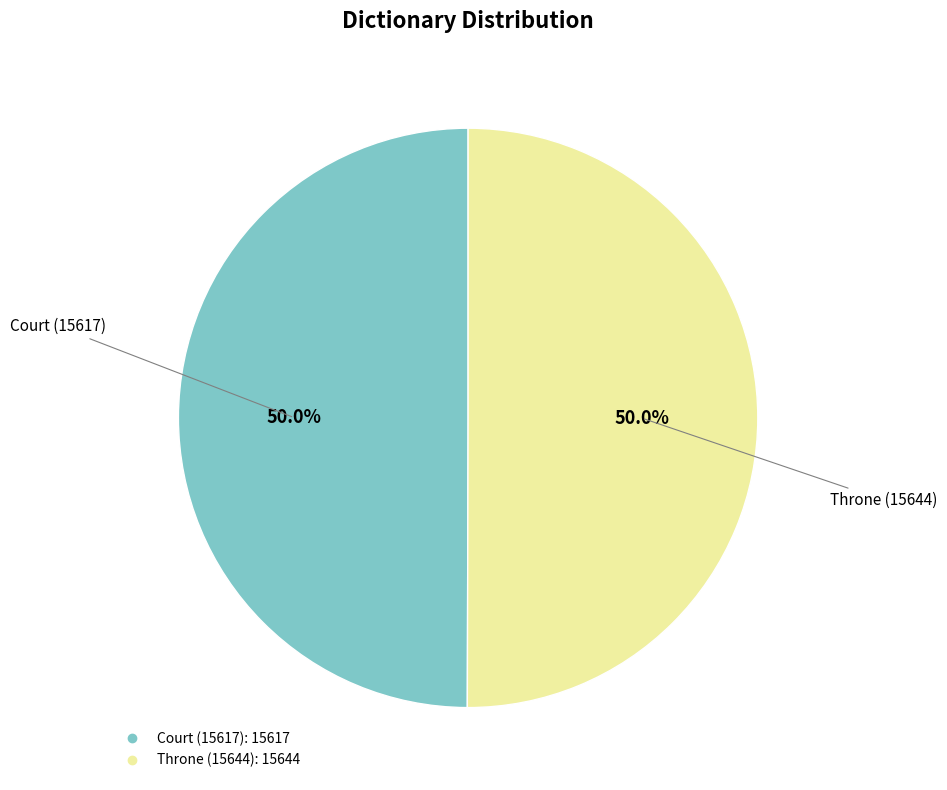

To the nearest percent, what is the average slice percentage?

50%